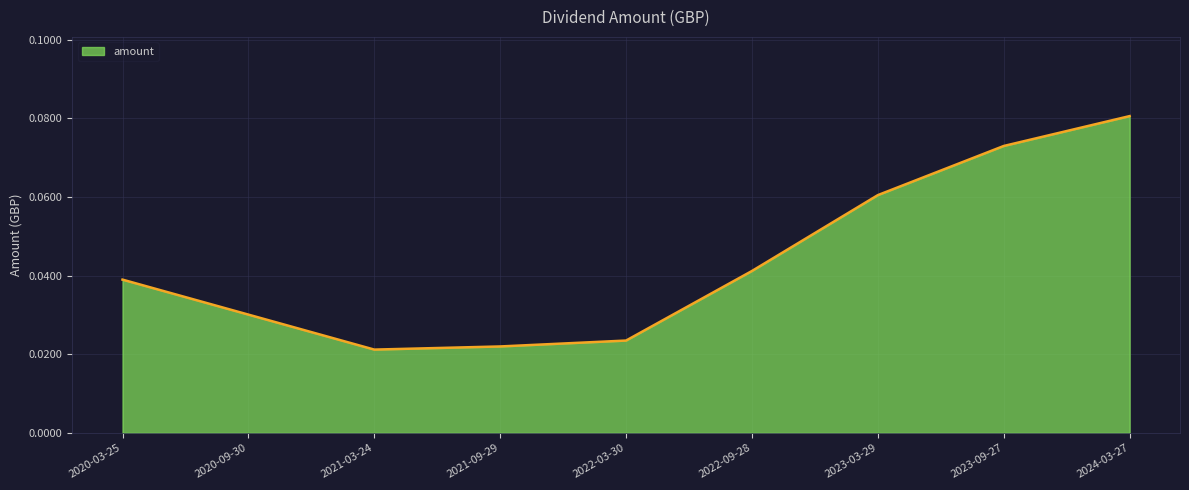

The value at 2024-03-27 is 0.0. True or false?

False